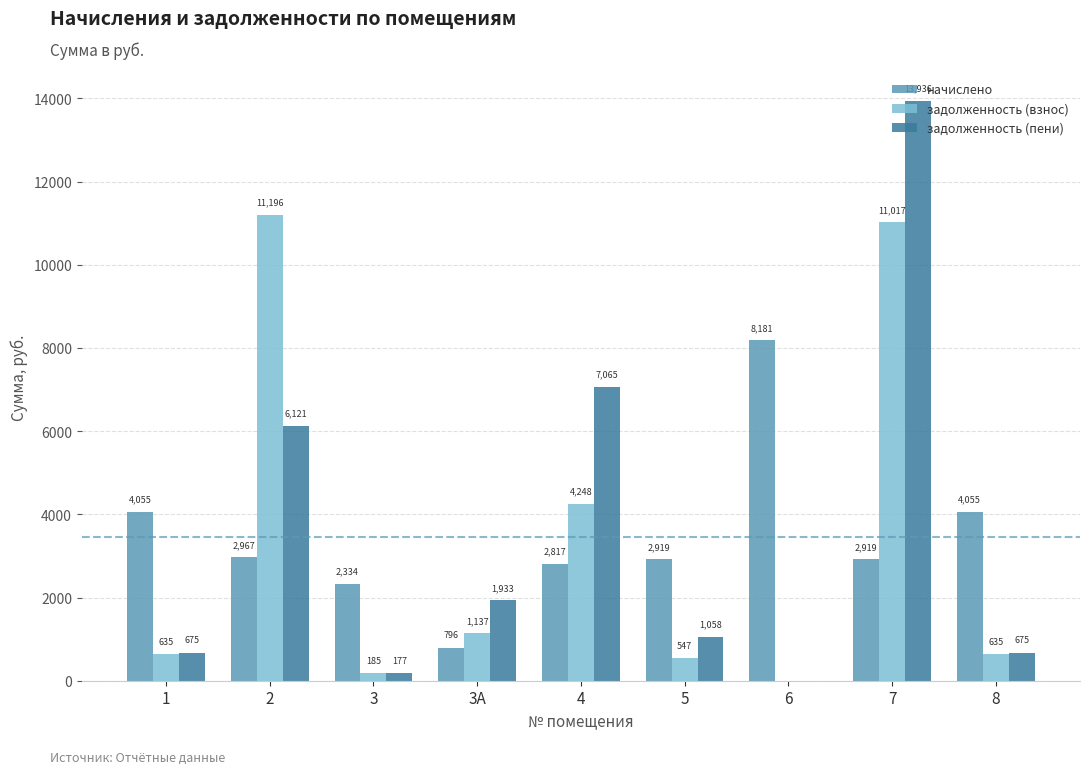

What is the average value of the начислено series?

3449.2